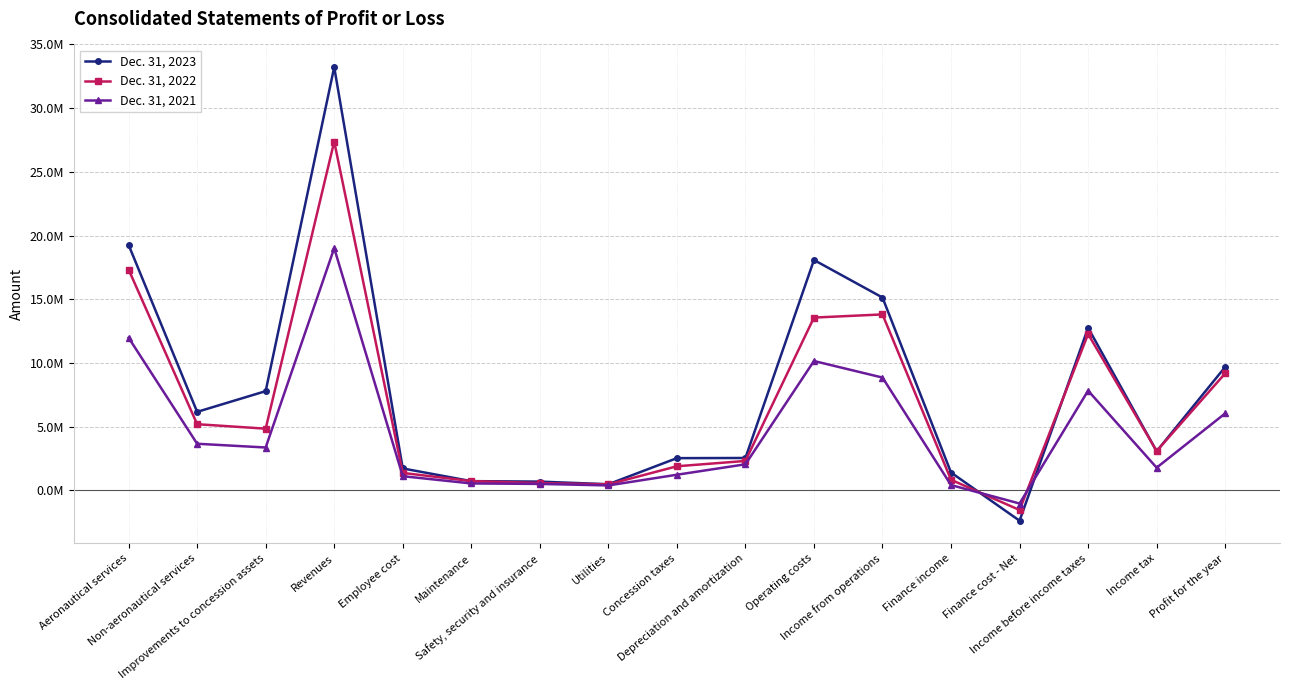

What is the difference between the maximum and minimum values in the Dec. 31, 2022 series?

28918885